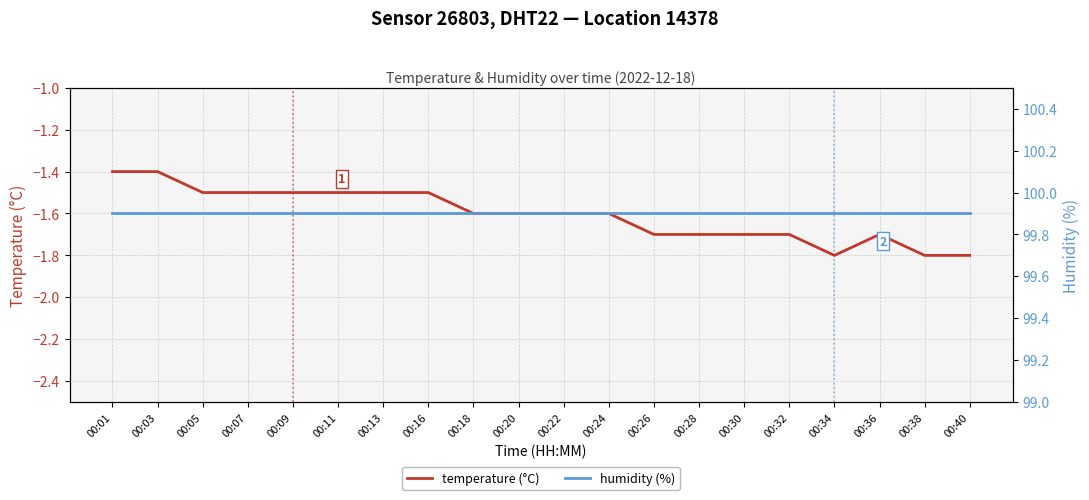

True or false: humidity (%) has more than 1 points higher than both neighbors.

False